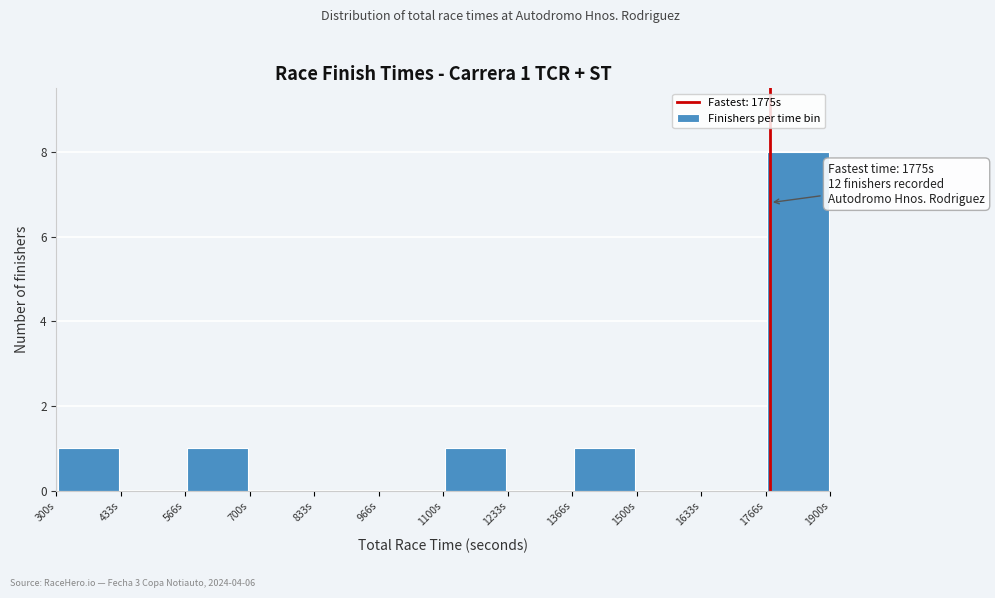

Which range on the x-axis has the tallest bar?

1760 to 1900